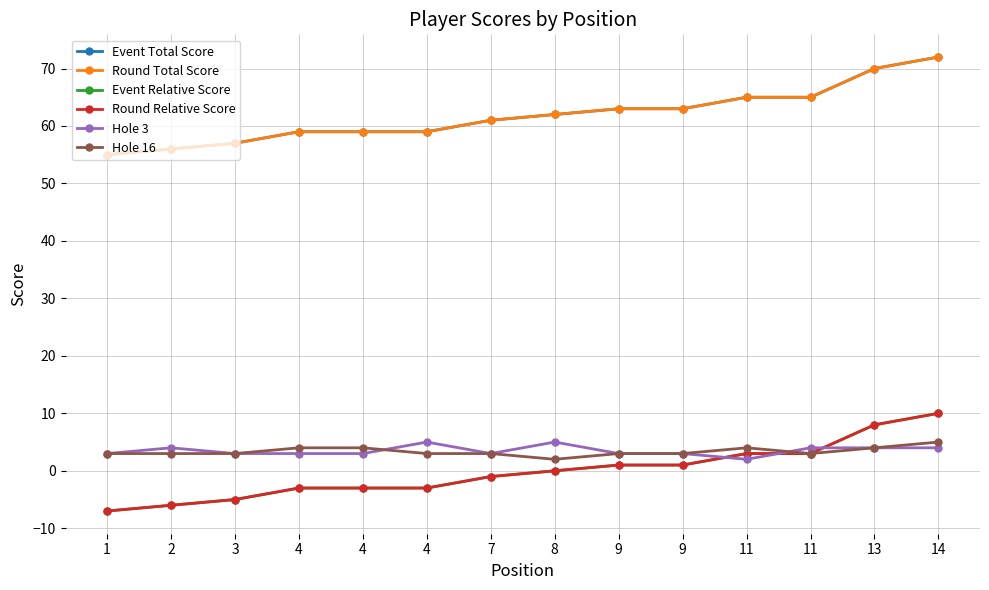

Does the chart have visible grid lines?

Yes